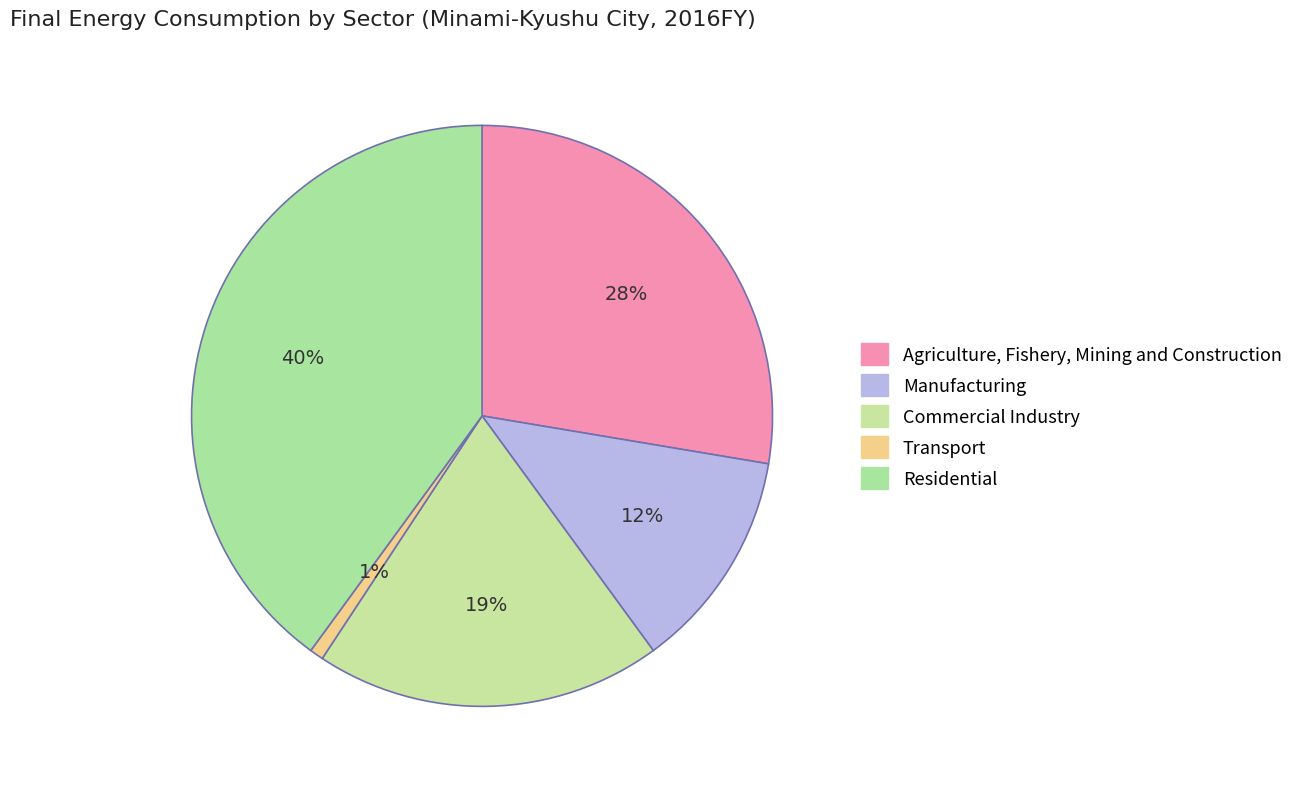

What portion of the pie excludes Transport?

99.2%